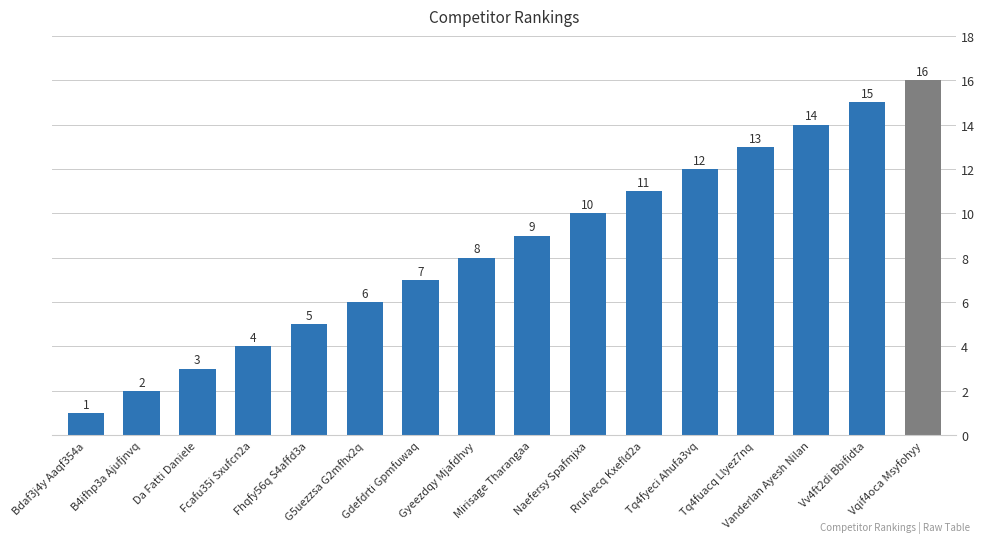

Does the chart contain any negative values?

No